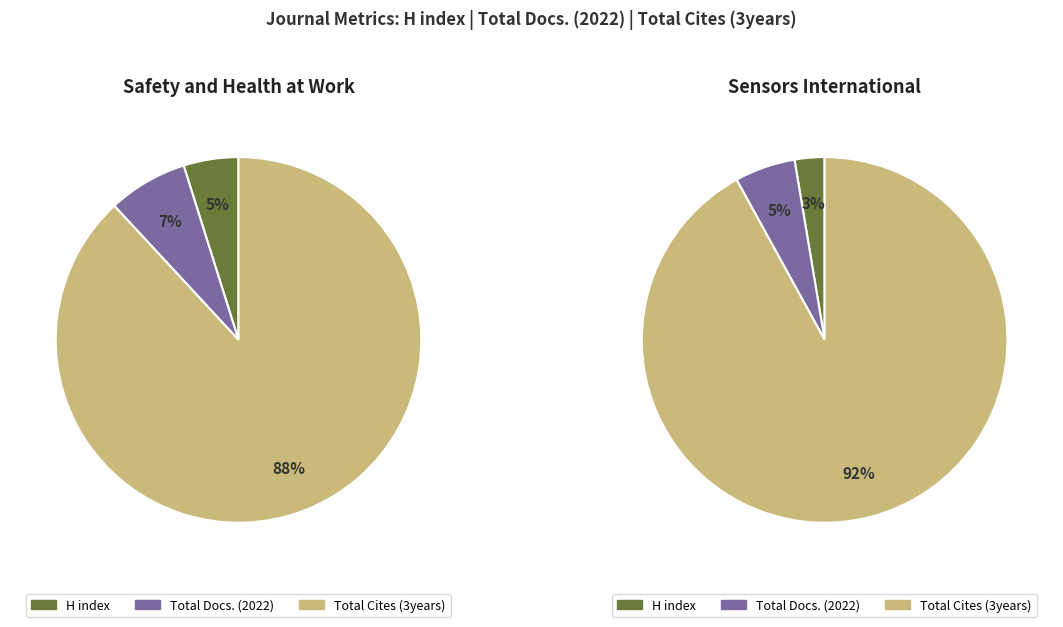

What percentage do Safety and Health at Work and Sensors International together represent?

100.0%